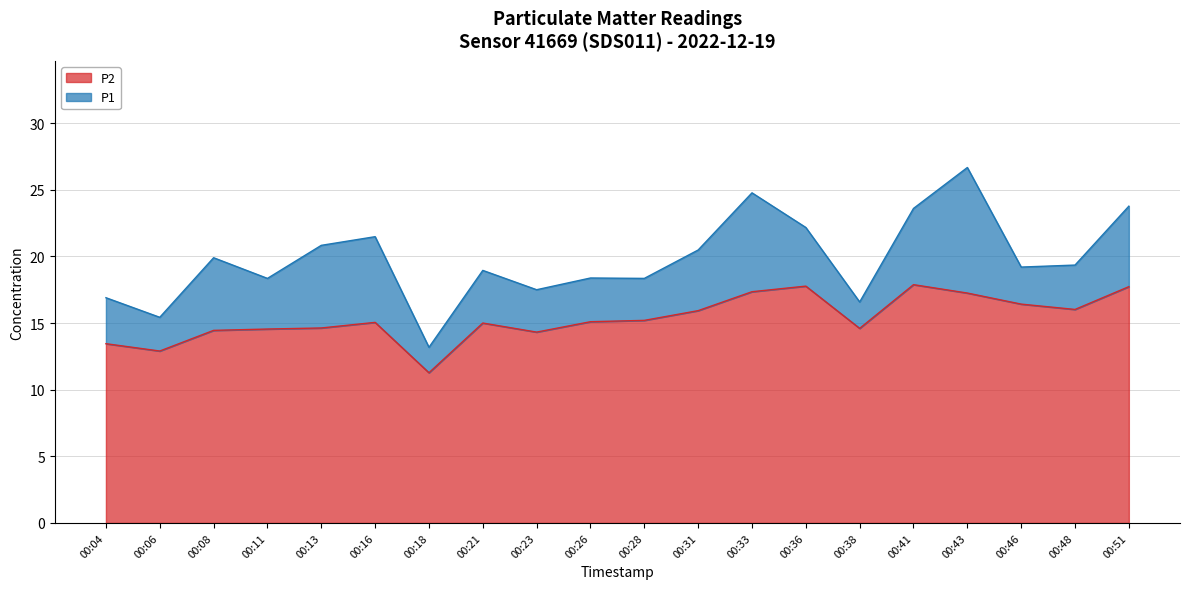

What is the spread (max minus min) of values at 00:04?

3.4